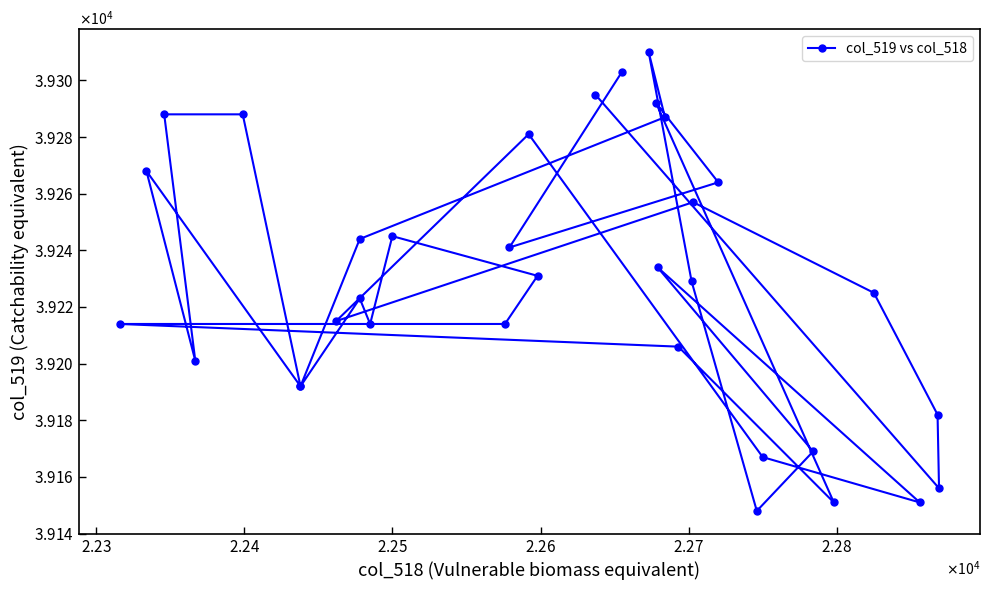

How many data points are less than 39229?

17